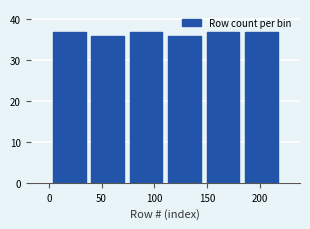

Reading left to right, list every bar in this chart as the range it spans on the x-axis followed by its height. Neither the bar edges nor the heights are printed on the chart, so give them approximately, as read against the axes.

1.0 to 37.5: 37
37.5 to 74.0: 36
74.0 to 110.5: 37
110.5 to 147.0: 36
147.0 to 183.5: 37
183.5 to 220.0: 37